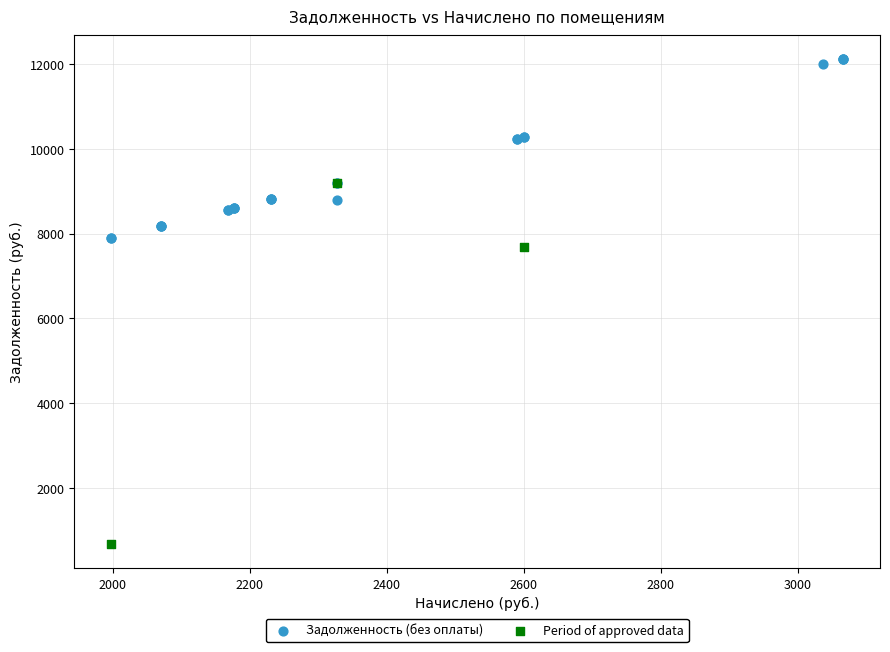

Which series contains the lowest Y value?

Period of approved data